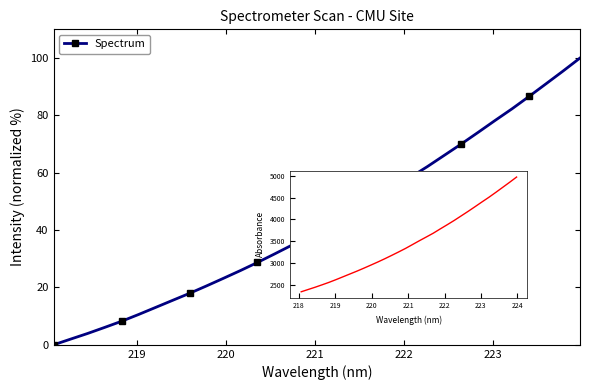

What is the difference between the second highest and minimum values?

95.5